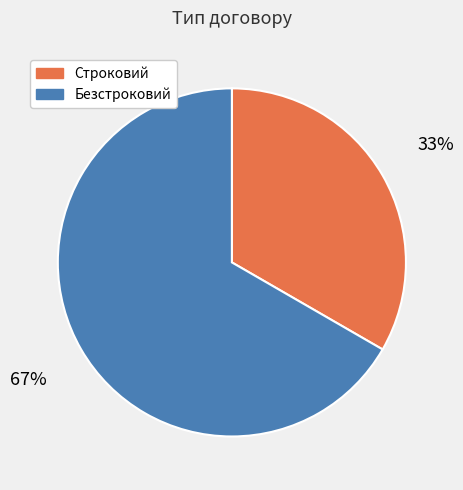

How many slices are in this pie chart?

2